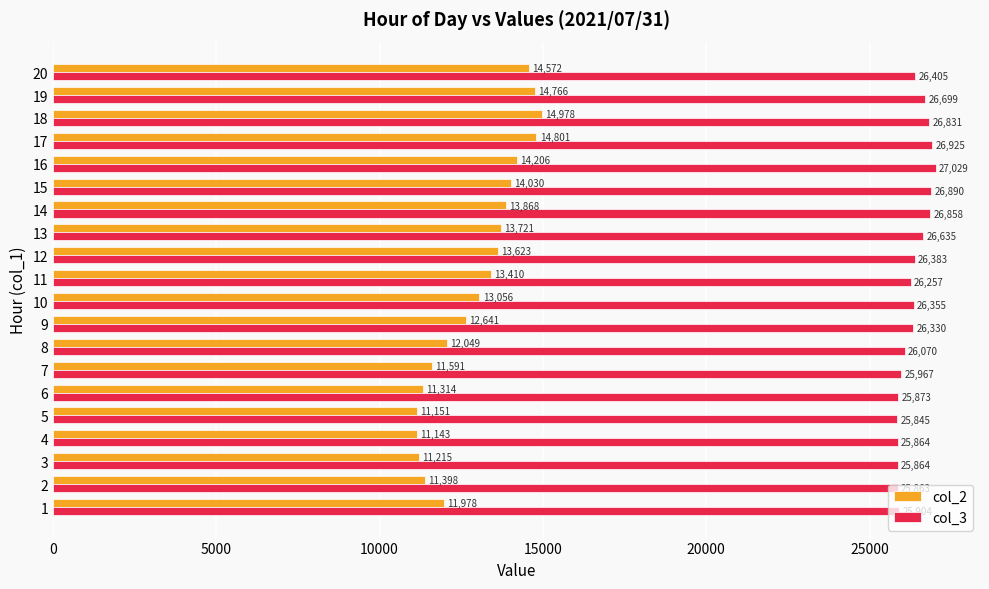

Which category has the highest value across all series?

16